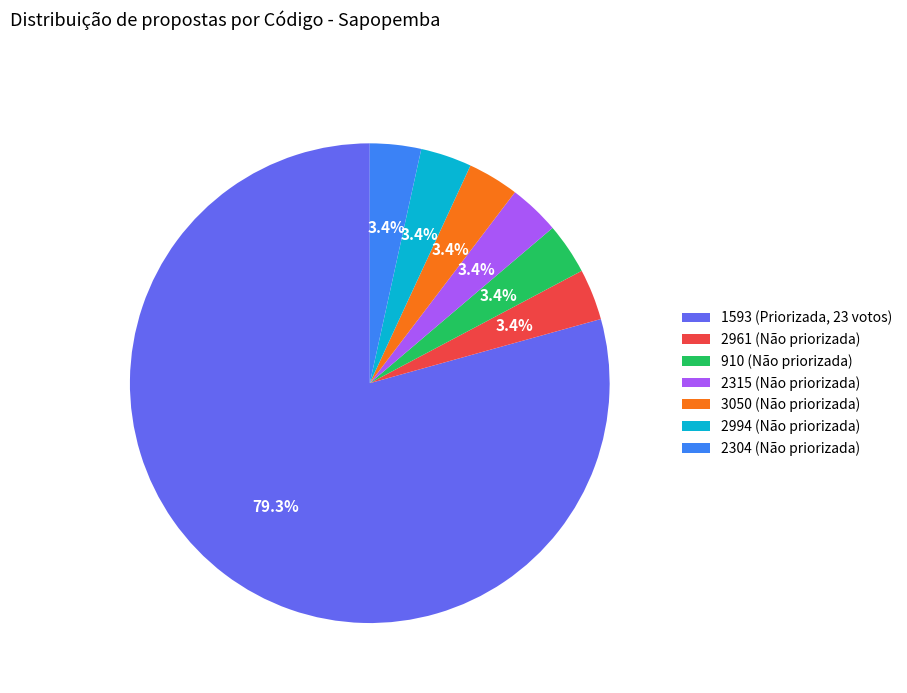

Does 1593 (Priorizada, 23 votos) account for over 50% of the chart?

Yes